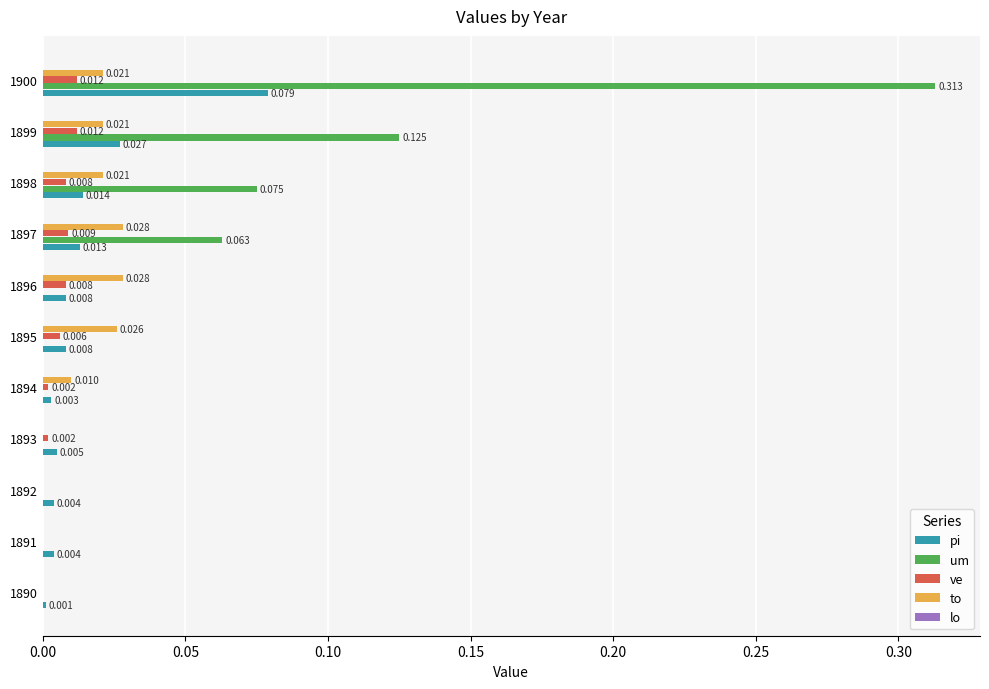

Which series changed the most between 1892 and 1894?

to